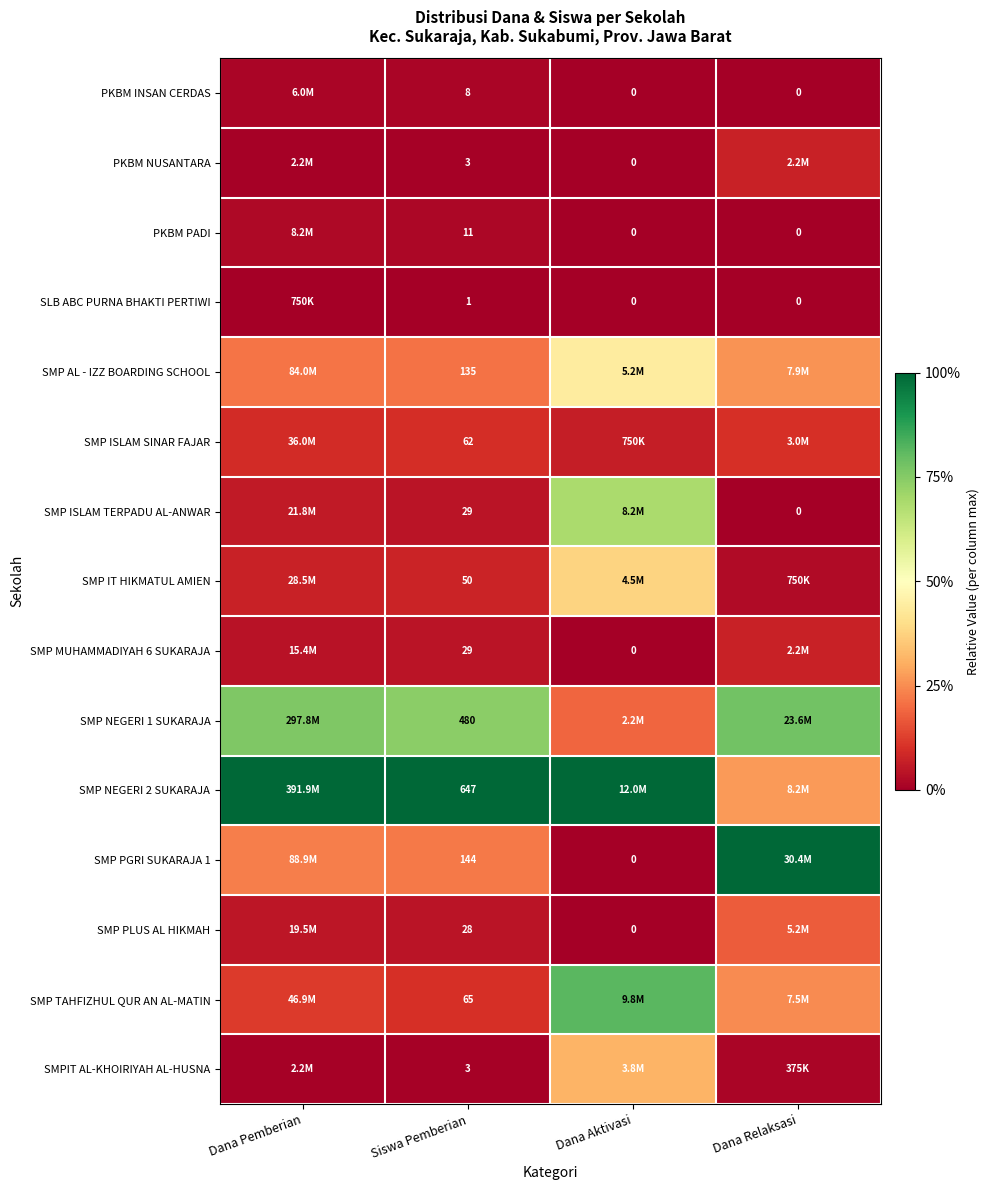

Count the number of categories in the chart.

4